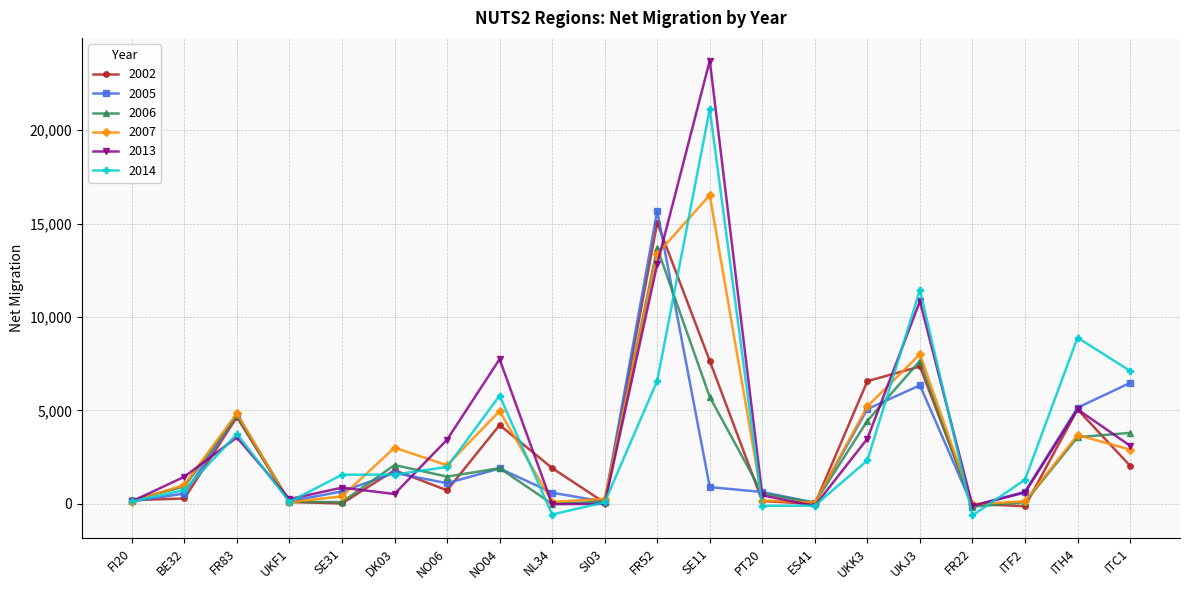

What is the label of the 14th point from the left?

ES41